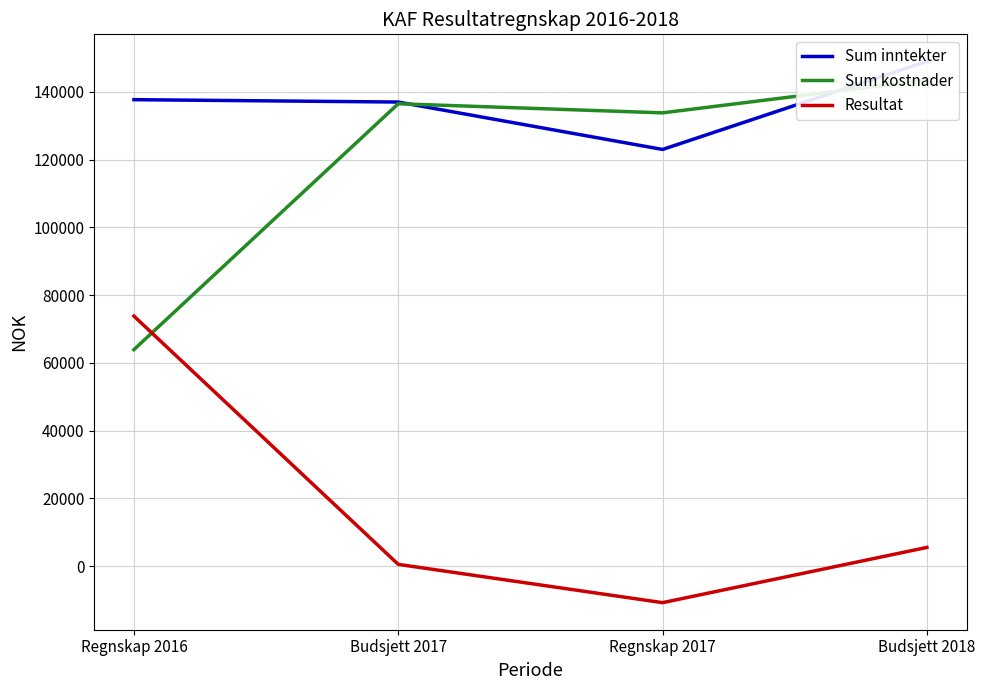

Reading left to right, what are all the values shown in this chart?

Sum inntekter: 137700	137000	123000	149000
Sum kostnader: 63903	136500	133807	143500
Resultat: 73797	500	-10807	5500